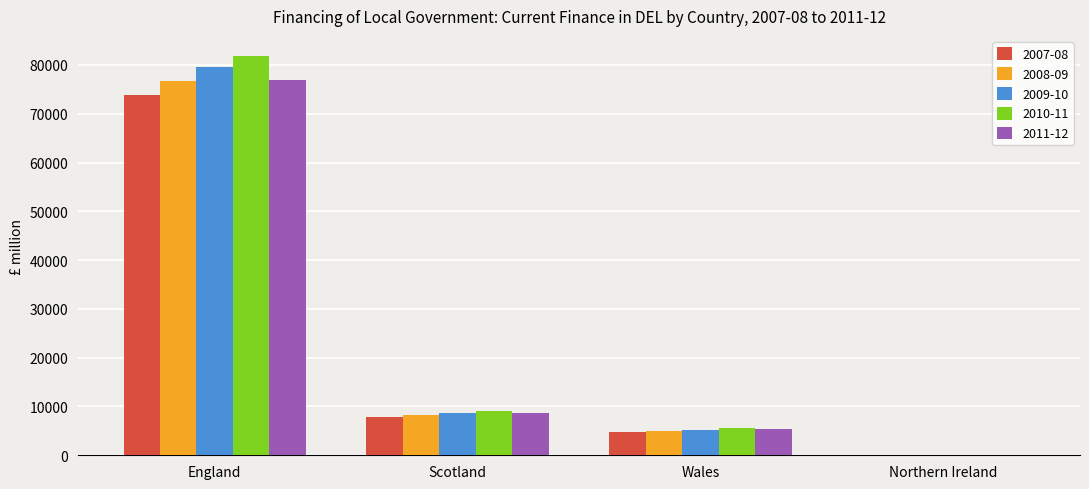

How many categories are shown in the chart?

4